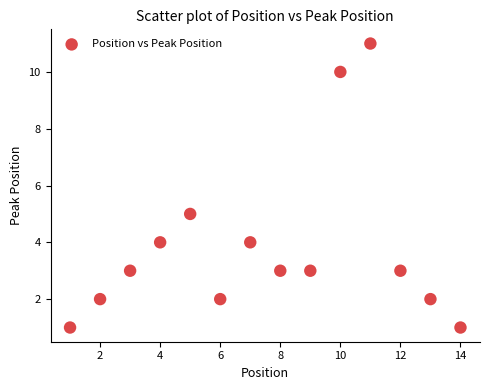

What is the range of Y values (max minus min)?

10